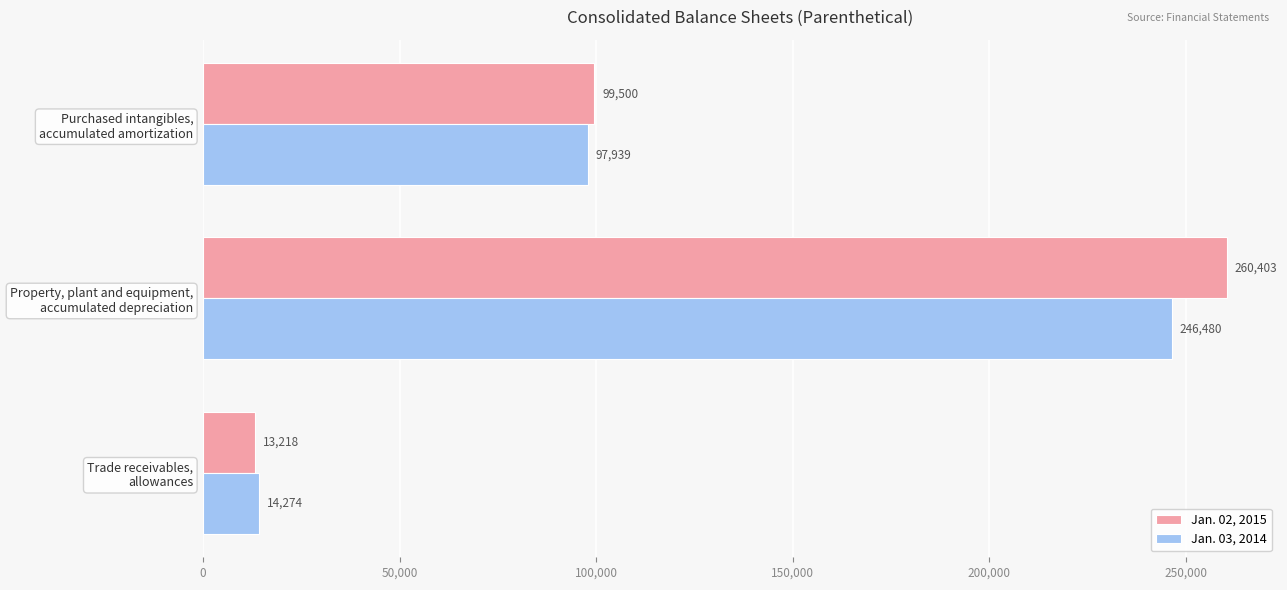

What is the smallest value displayed?

13218